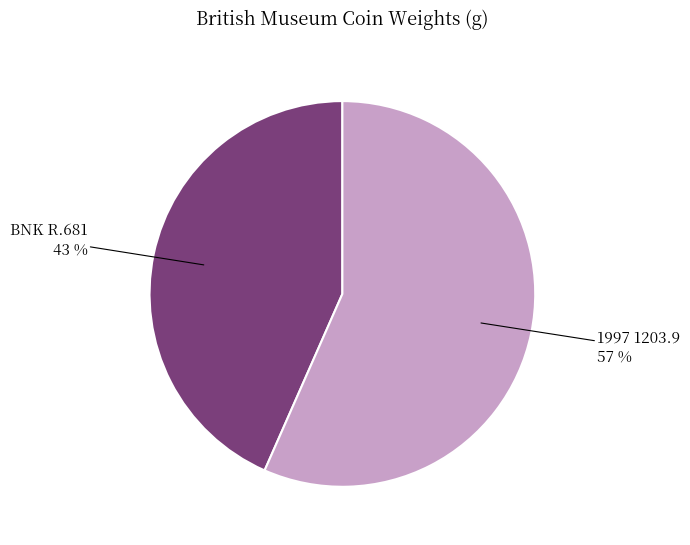

Which slice is the largest?

1997 1203.9